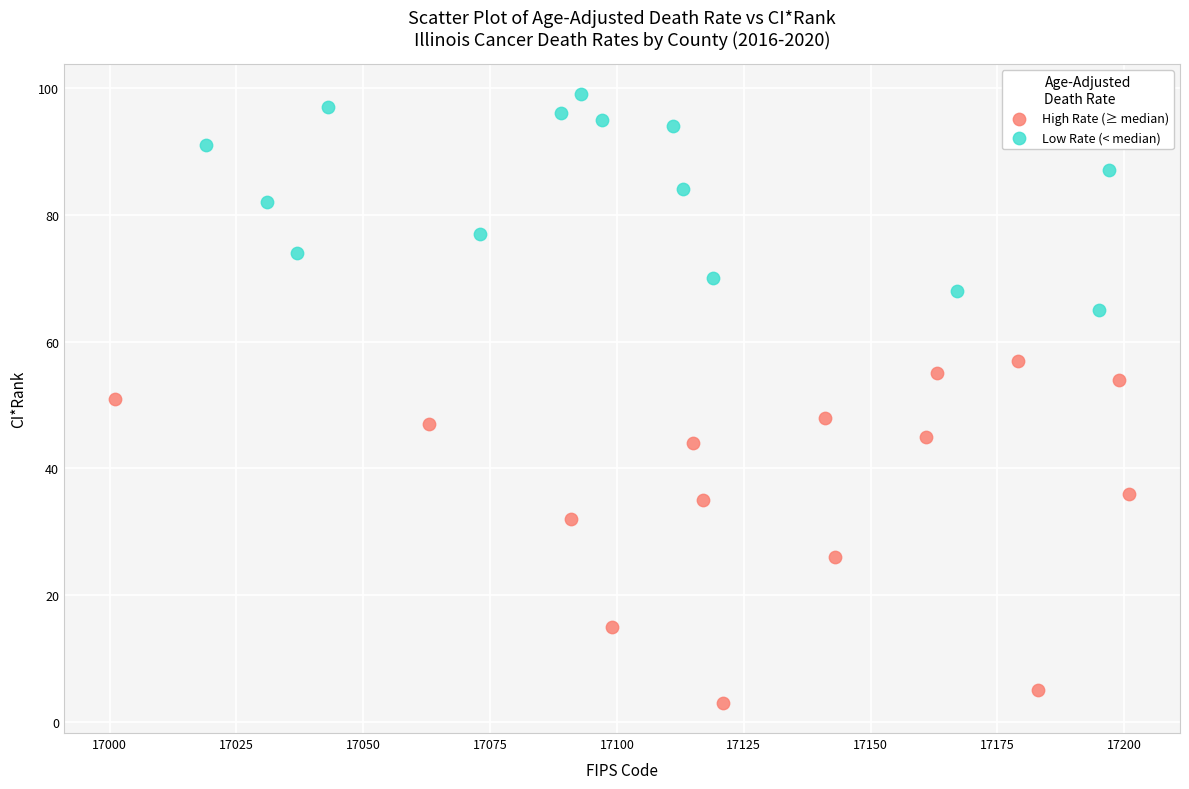

Which series has the largest Y range (max minus min)?

High Rate (≥ median)